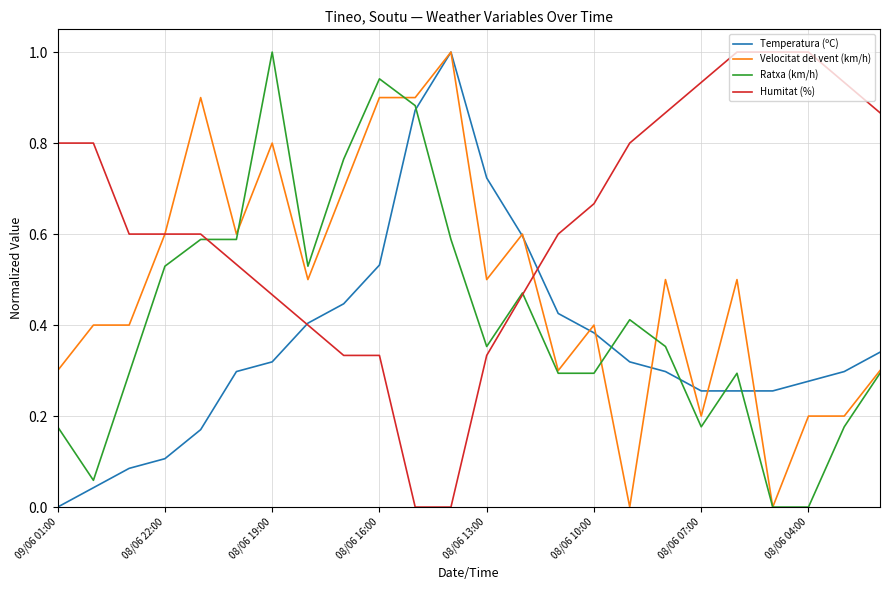

What is the highest value of the Velocitat del vent (km/h) series?

1.0